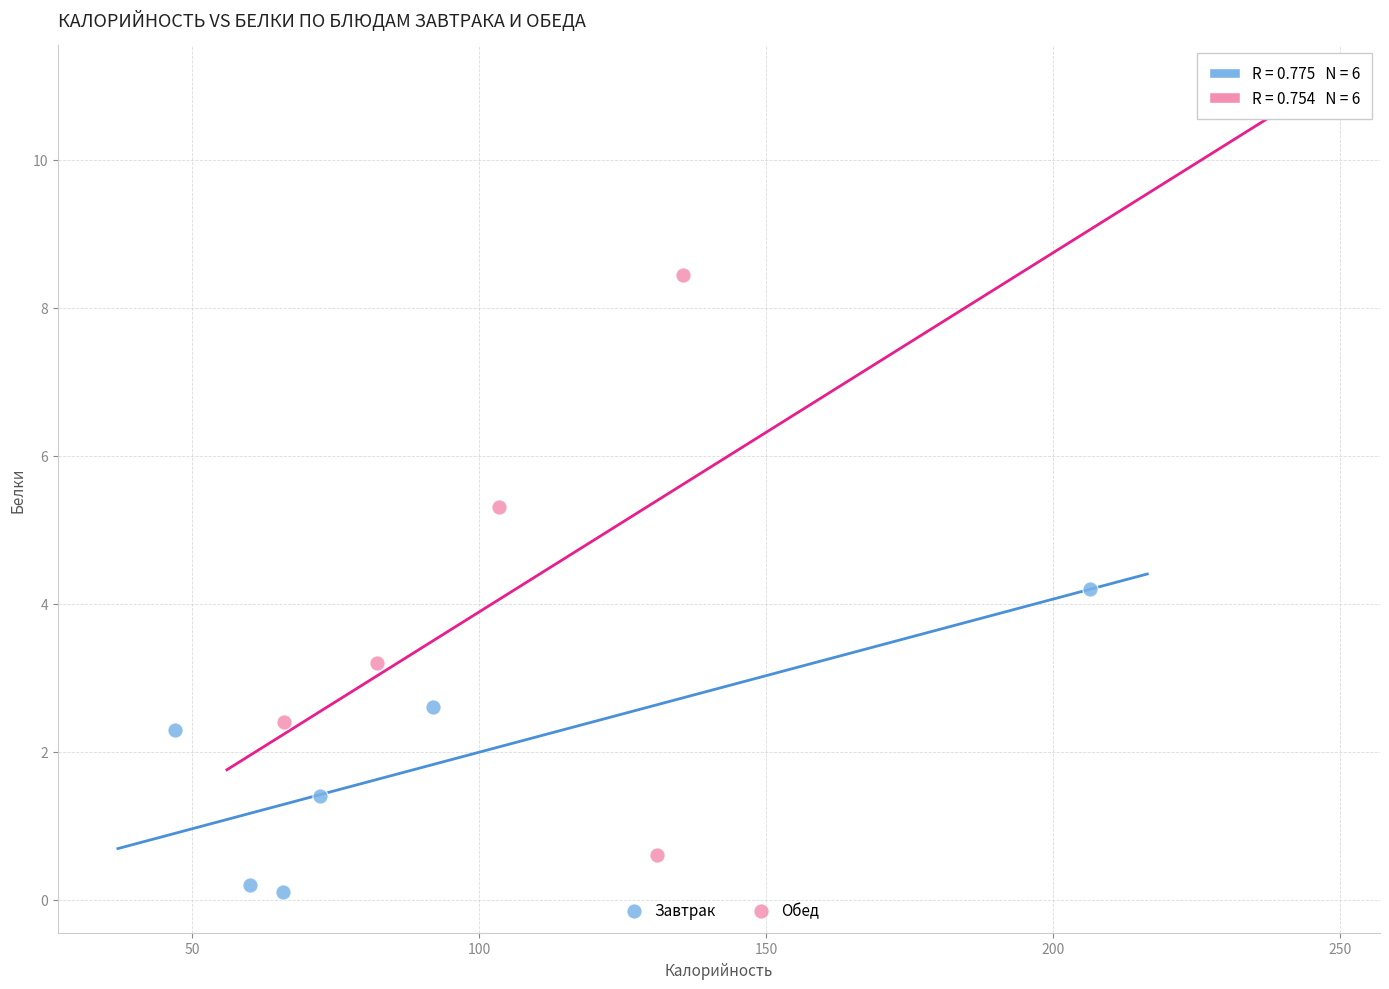

Which series contains the lowest Y value?

Завтрак